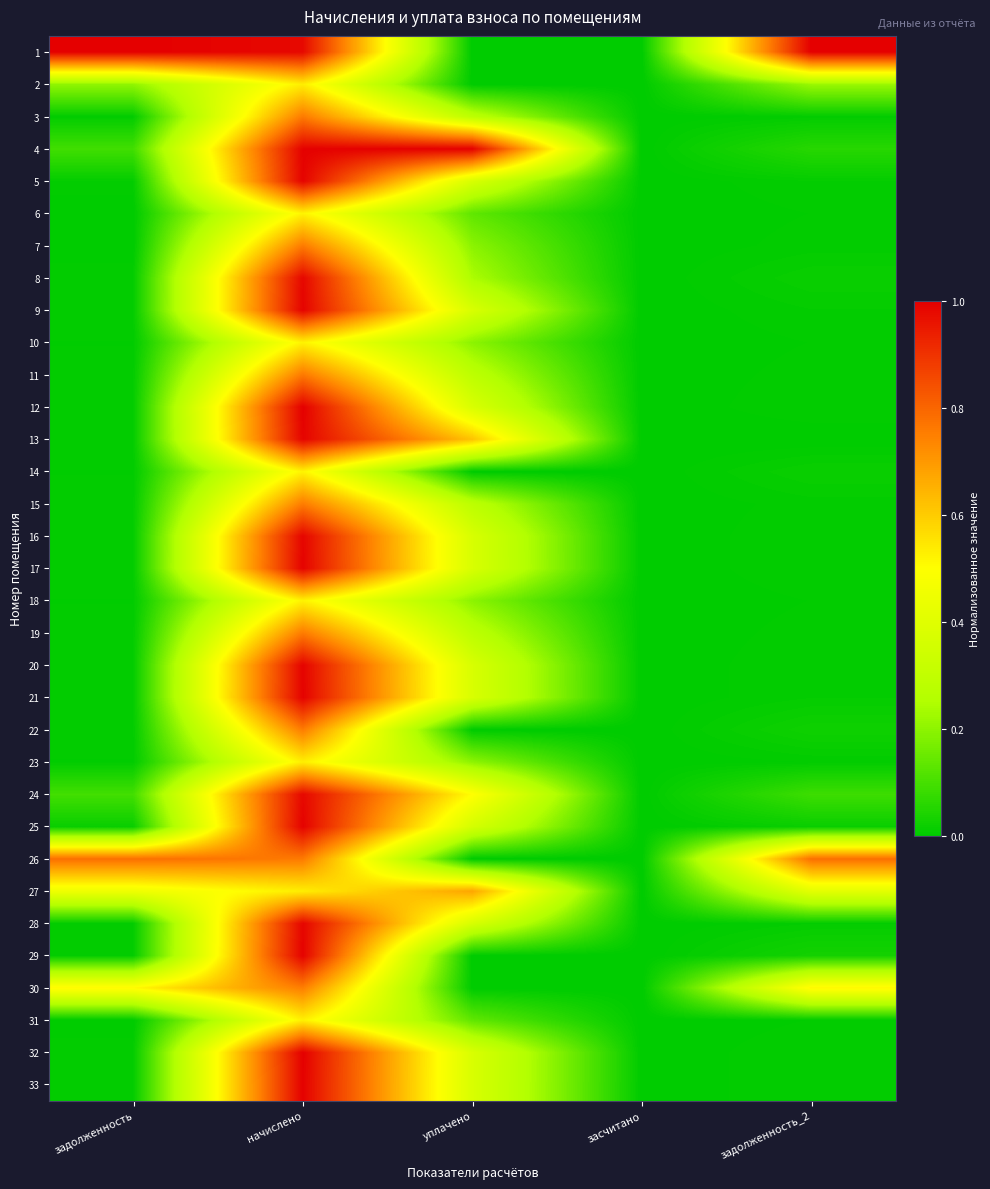

Reading left to right, list all the values displayed in this chart.

1: задолженность=1.0	начислено=1.0	уплачено=0.0	засчитано=0.0	задолженность_2=1.0
2: задолженность=0.2	начислено=0.5	уплачено=0.0	засчитано=0.0	задолженность_2=0.2
3: задолженность=0.0	начислено=0.8	уплачено=0.3	засчитано=0.0	задолженность_2=0.0
4: задолженность=0.1	начислено=1.0	уплачено=1.0	засчитано=0.0	задолженность_2=0.1
5: задолженность=0.0	начислено=1.0	уплачено=0.4	засчитано=0.0	задолженность_2=0.0
6: задолженность=0.0	начислено=0.5	уплачено=0.1	засчитано=0.0	задолженность_2=0.0
7: задолженность=0.0	начислено=0.8	уплачено=0.2	засчитано=0.0	задолженность_2=0.0
8: задолженность=0.0	начислено=1.0	уплачено=0.2	засчитано=0.0	задолженность_2=0.0
9: задолженность=0.0	начислено=1.0	уплачено=0.4	засчитано=0.0	задолженность_2=0.0
10: задолженность=0.0	начислено=0.5	уплачено=0.2	засчитано=0.0	задолженность_2=0.0
11: задолженность=0.0	начислено=0.8	уплачено=0.3	засчитано=0.0	задолженность_2=0.0
12: задолженность=0.0	начислено=1.0	уплачено=0.4	засчитано=0.0	задолженность_2=0.0
13: задолженность=0.0	начислено=1.0	уплачено=0.6	засчитано=0.0	задолженность_2=0.0
14: задолженность=0.0	начислено=0.5	уплачено=0.0	засчитано=0.0	задолженность_2=0.0
15: задолженность=0.0	начислено=0.8	уплачено=0.3	засчитано=0.0	задолженность_2=0.0
16: задолженность=0.0	начислено=1.0	уплачено=0.4	засчитано=0.0	задолженность_2=0.0
17: задолженность=0.0	начислено=1.0	уплачено=0.4	засчитано=0.0	задолженность_2=0.0
18: задолженность=0.0	начислено=0.5	уплачено=0.2	засчитано=0.0	задолженность_2=0.0
19: задолженность=0.0	начислено=0.8	уплачено=0.3	засчитано=0.0	задолженность_2=0.0
20: задолженность=0.0	начислено=1.0	уплачено=0.4	засчитано=0.0	задолженность_2=0.0
21: задолженность=0.0	начислено=1.0	уплачено=0.4	засчитано=0.0	задолженность_2=0.0
22: задолженность=0.0	начислено=0.8	уплачено=0.0	засчитано=0.0	задолженность_2=0.0
23: задолженность=0.0	начислено=0.5	уплачено=0.2	засчитано=0.0	задолженность_2=0.0
24: задолженность=0.1	начислено=1.0	уплачено=0.5	засчитано=0.0	задолженность_2=0.1
25: задолженность=0.0	начислено=1.0	уплачено=0.4	засчитано=0.0	задолженность_2=0.0
26: задолженность=0.8	начислено=0.8	уплачено=0.0	засчитано=0.0	задолженность_2=0.8
27: задолженность=0.4	начислено=0.5	уплачено=0.7	засчитано=0.0	задолженность_2=0.4
28: задолженность=0.0	начислено=1.0	уплачено=0.4	засчитано=0.0	задолженность_2=0.0
29: задолженность=0.0	начислено=1.0	уплачено=0.0	засчитано=0.0	задолженность_2=0.0
30: задолженность=0.5	начислено=0.8	уплачено=0.0	засчитано=0.0	задолженность_2=0.5
31: задолженность=0.0	начислено=0.5	уплачено=0.1	засчитано=0.0	задолженность_2=0.0
32: задолженность=0.0	начислено=1.0	уплачено=0.4	засчитано=0.0	задолженность_2=0.0
33: задолженность=0.0	начислено=1.0	уплачено=0.4	засчитано=0.0	задолженность_2=0.0